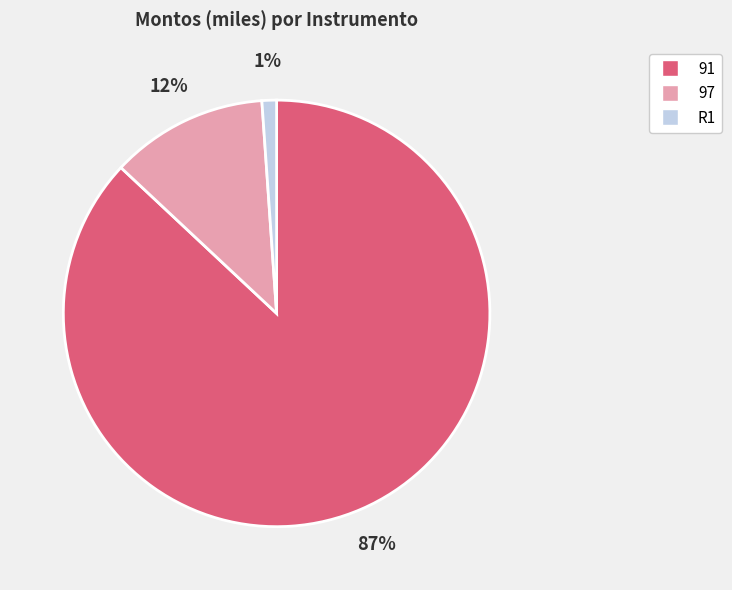

Count the number of slices in the pie.

3